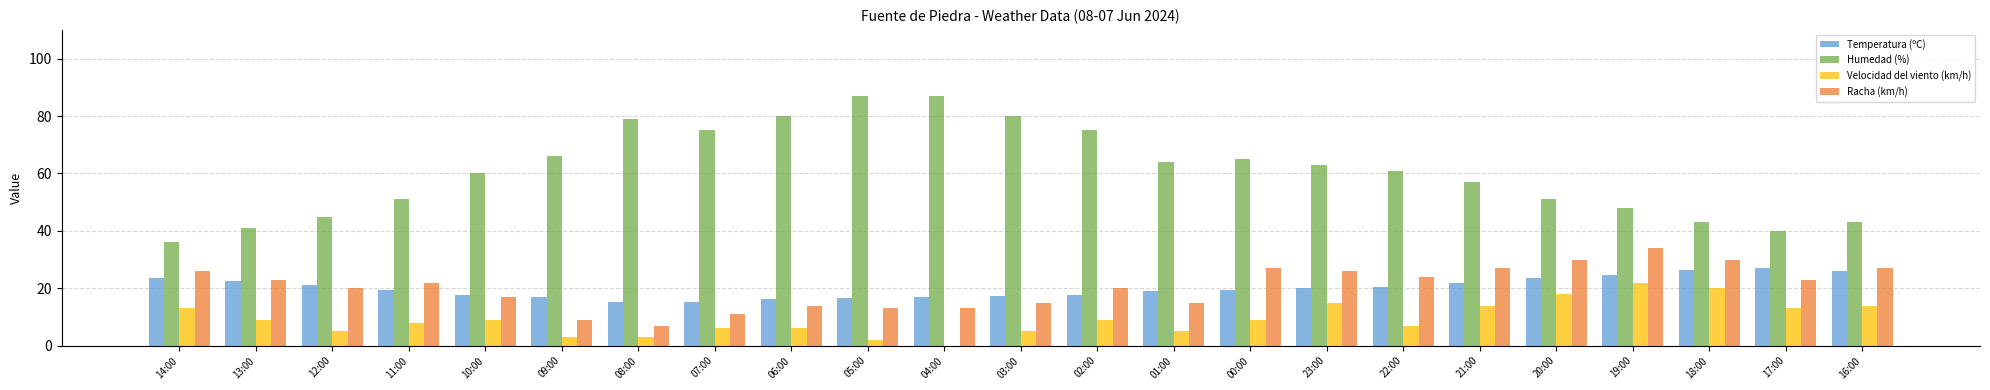

What is the maximum value shown in the chart?

87.0